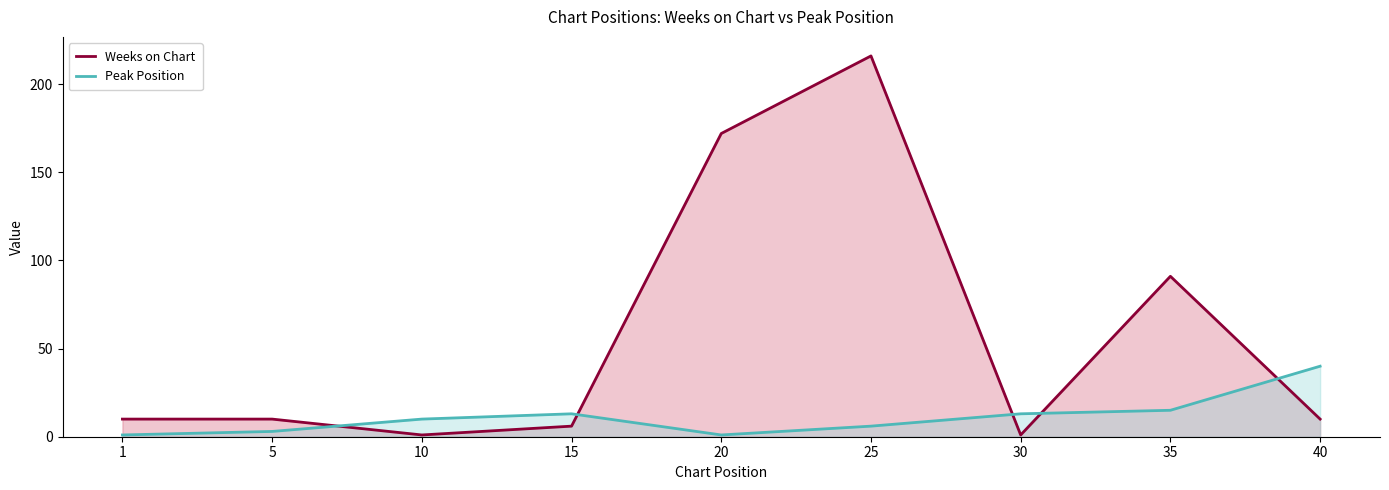

Where does the Peak Position series first go above 10?

15